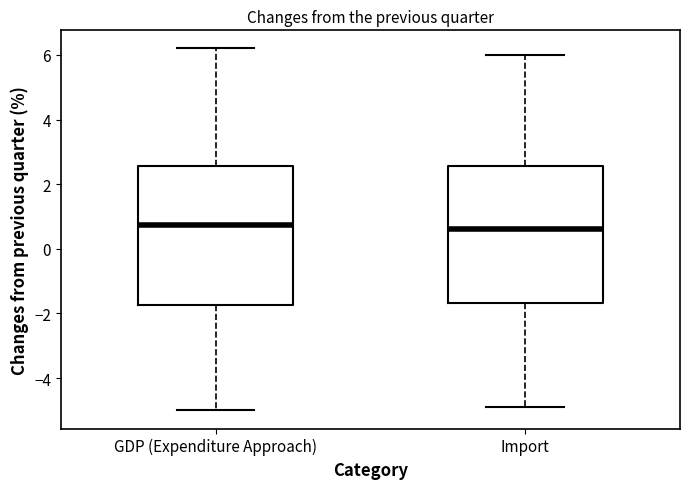

Reading left to right, read every box against the y-axis: the position of its median line, the range the box covers, and the ends of its whiskers. The values are not printed on the chart, so give them approximately, as read against the axis.

GDP (Expenditure Approach): median 0.8, box -1.8 to 2.6, whiskers -5.0 to 6.2
Import: median 0.6, box -1.6 to 2.6, whiskers -4.8 to 6.0